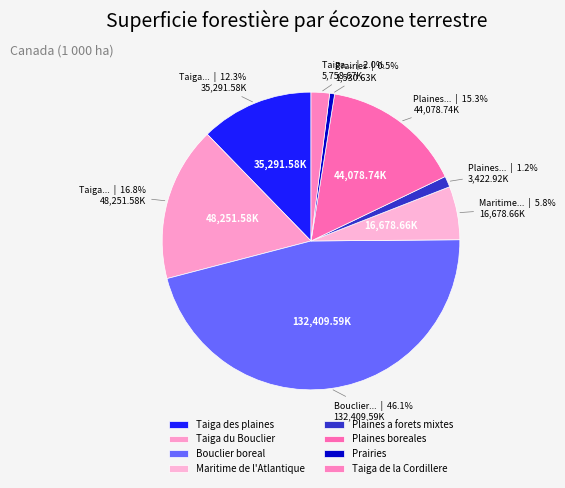

Is it true that Prairies is 11% of the pie?

False